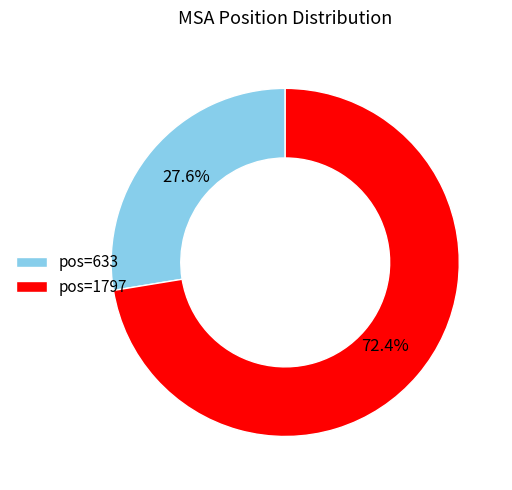

Rank the categories by value from lowest to highest.

pos=633, pos=1797